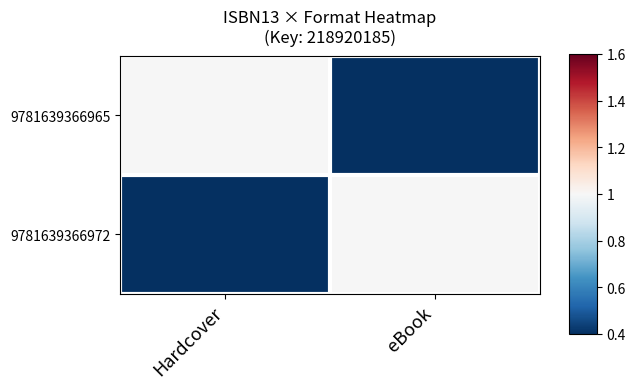

Between Hardcover and eBook, which is larger?

Hardcover